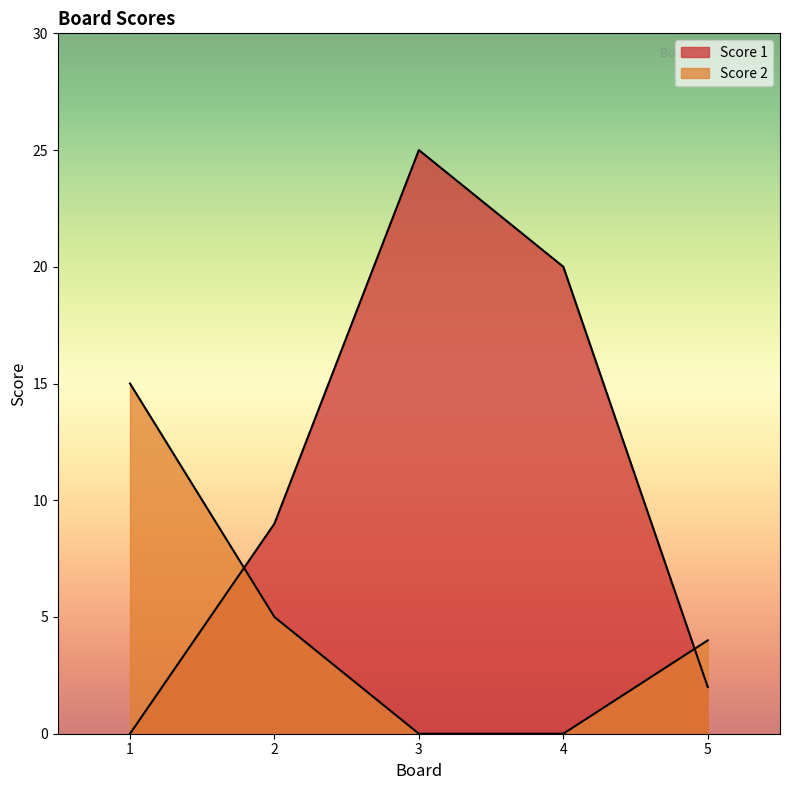

What is the value of the Score 2 point at the 5th from the left?

4